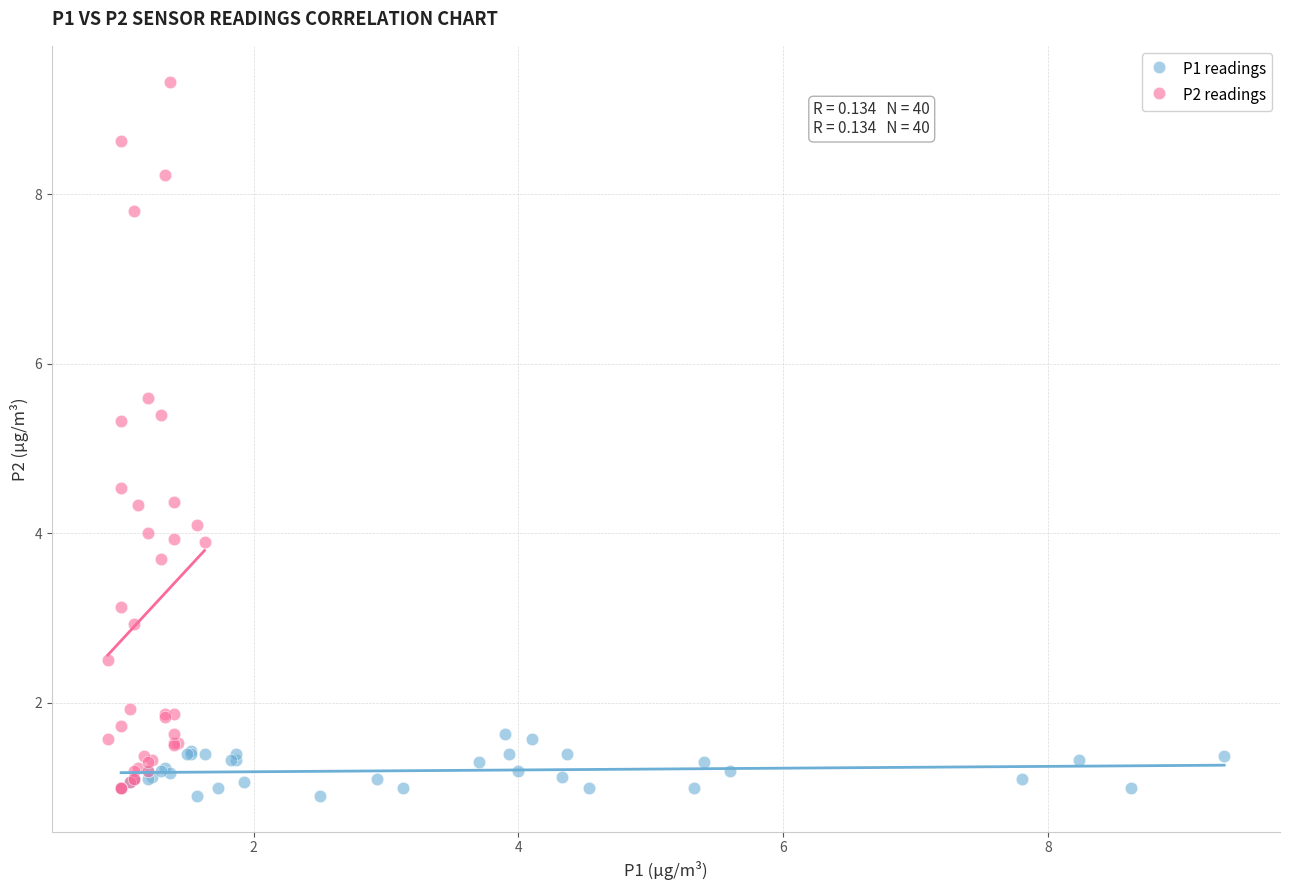

Which series has the largest Y range (max minus min)?

P2 readings